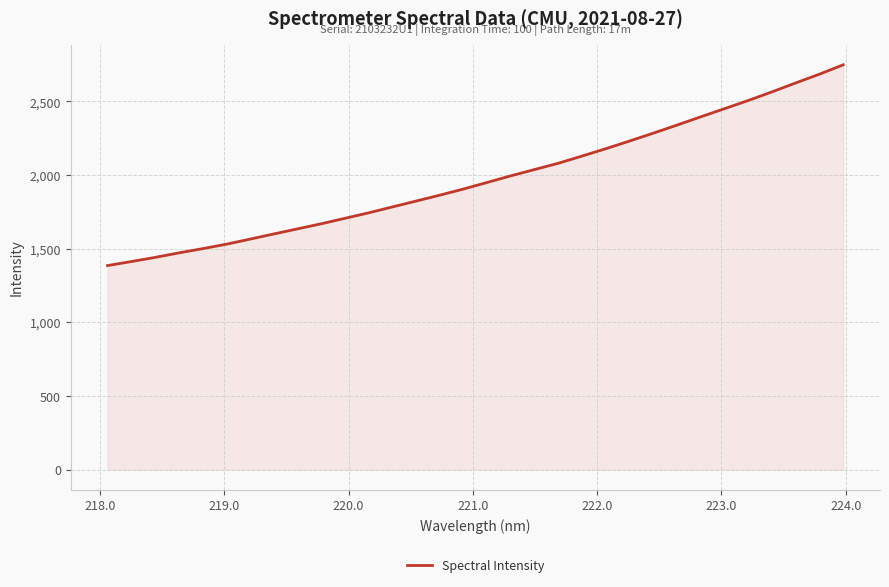

What is the smallest value displayed?

1385.2